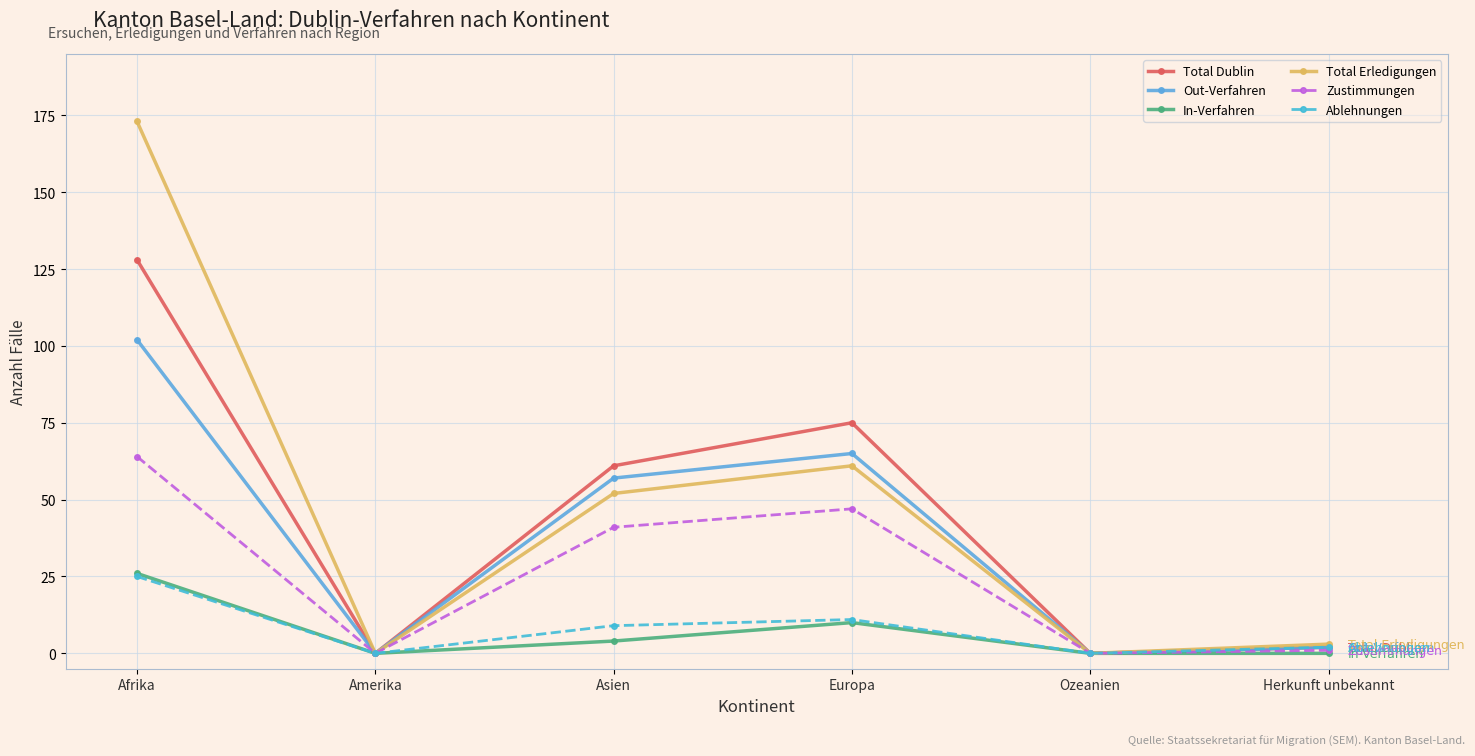

In Total Erledigungen, how many points are higher than both neighbors (excluding endpoints)?

1